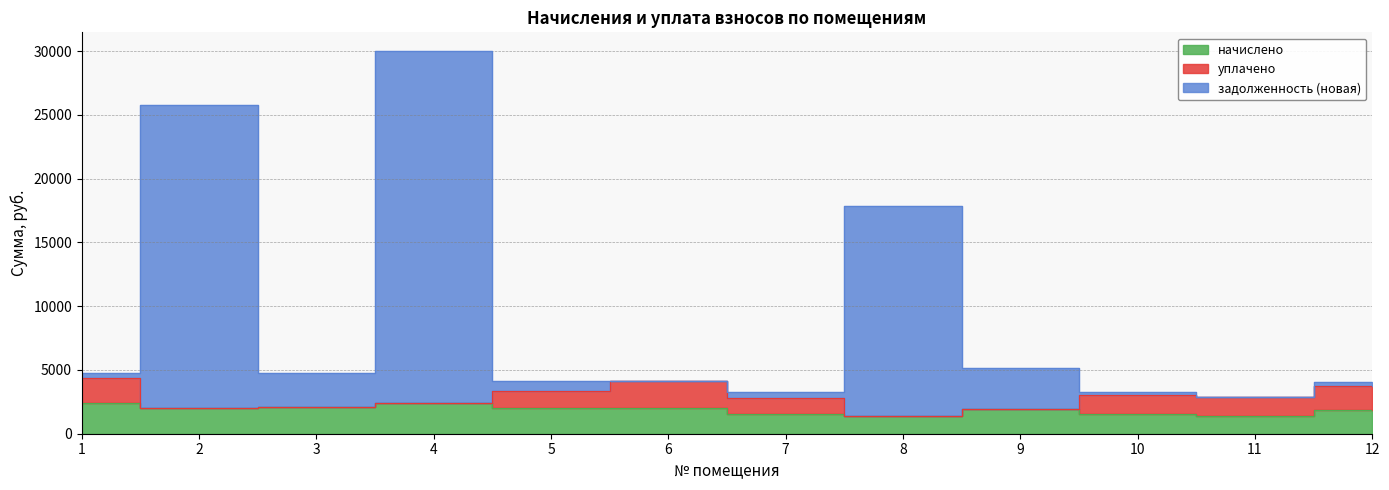

True or false: задолженность (новая) and начислено cross at least once.

False